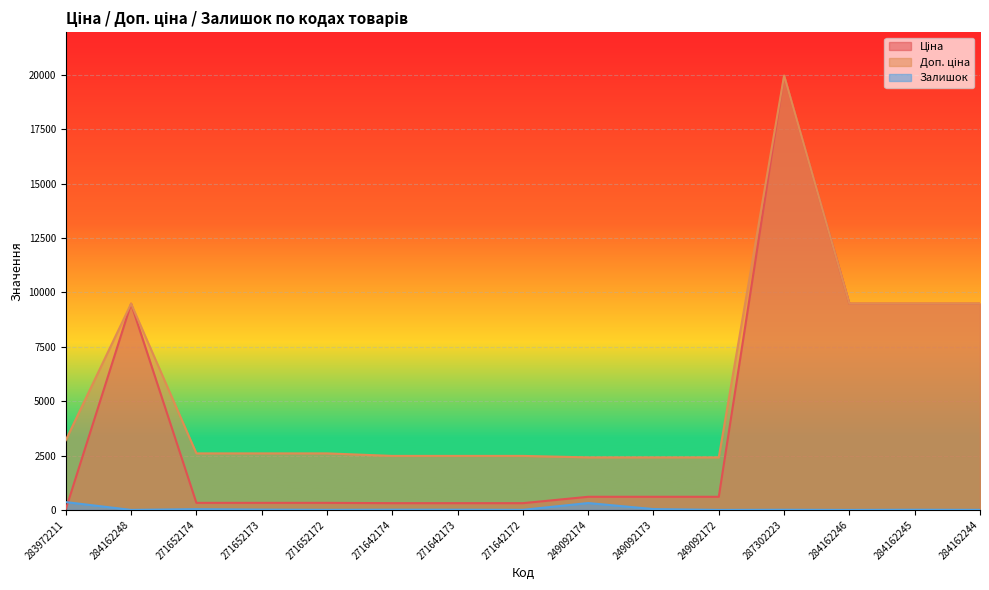

How many series are shown in this chart?

3